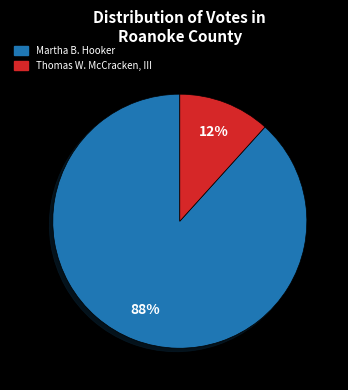

Is there a majority slice in this chart?

Yes